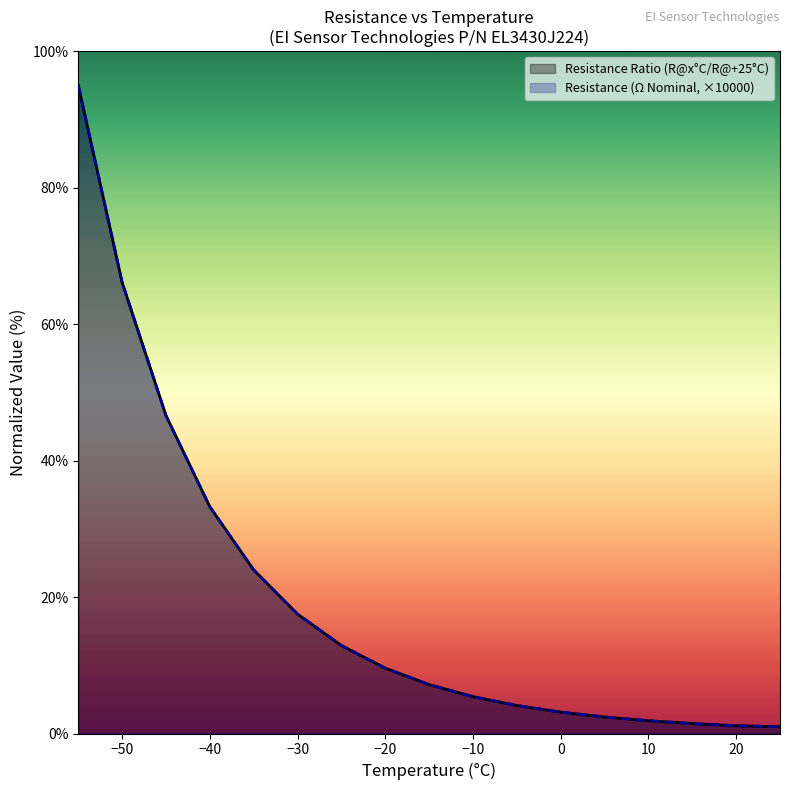

How many lines are shown in the chart?

2